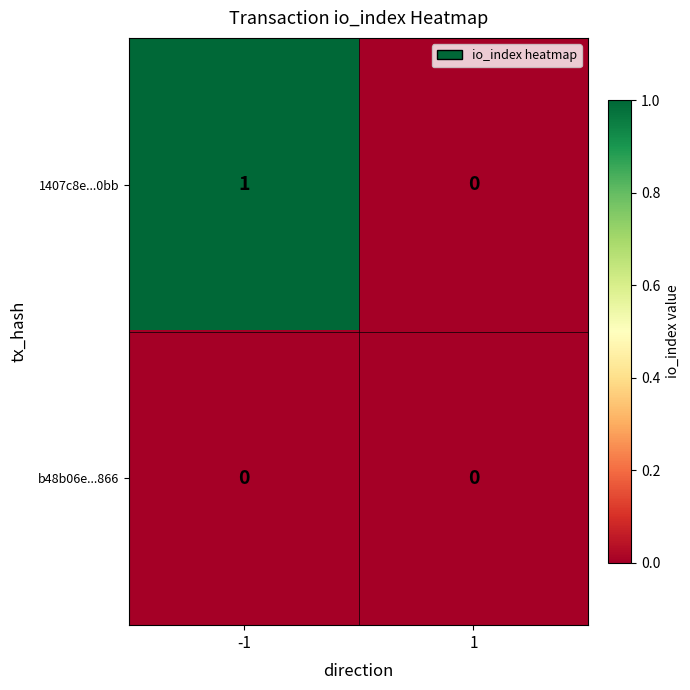

Is the value of 1407c8e...0bb at -1 greater than the value of b48b06e...866 at -1?

Yes